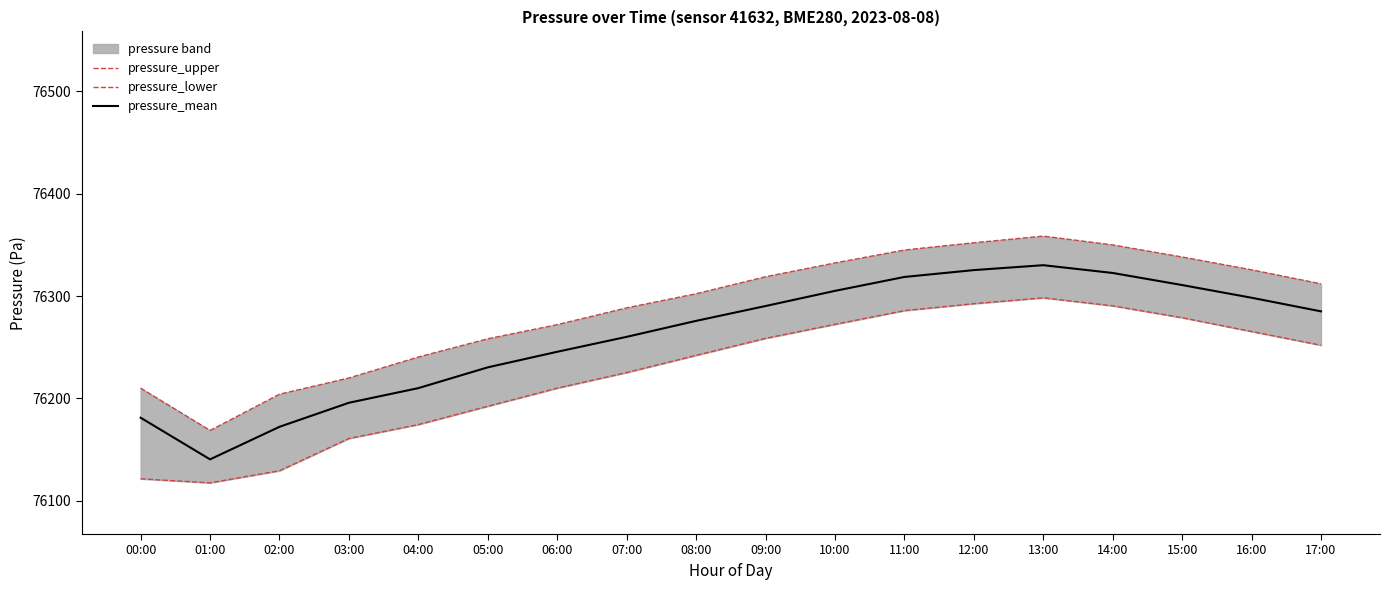

Which series has the widest spread of values?

pressure_upper